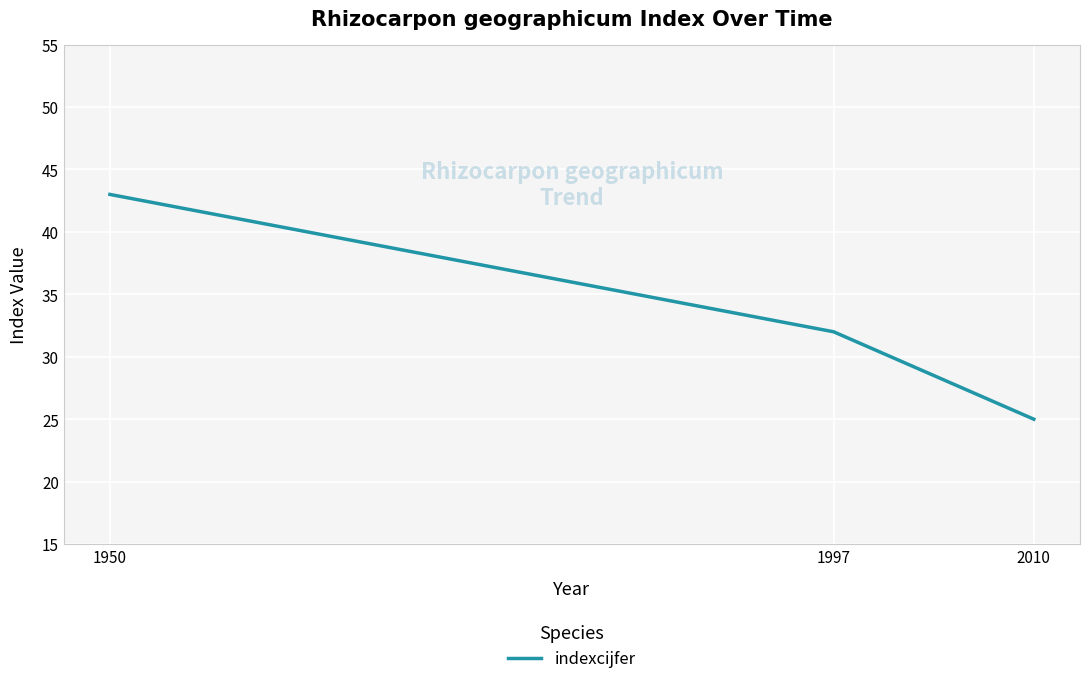

True or false: the data shows 10 at 2010.

False